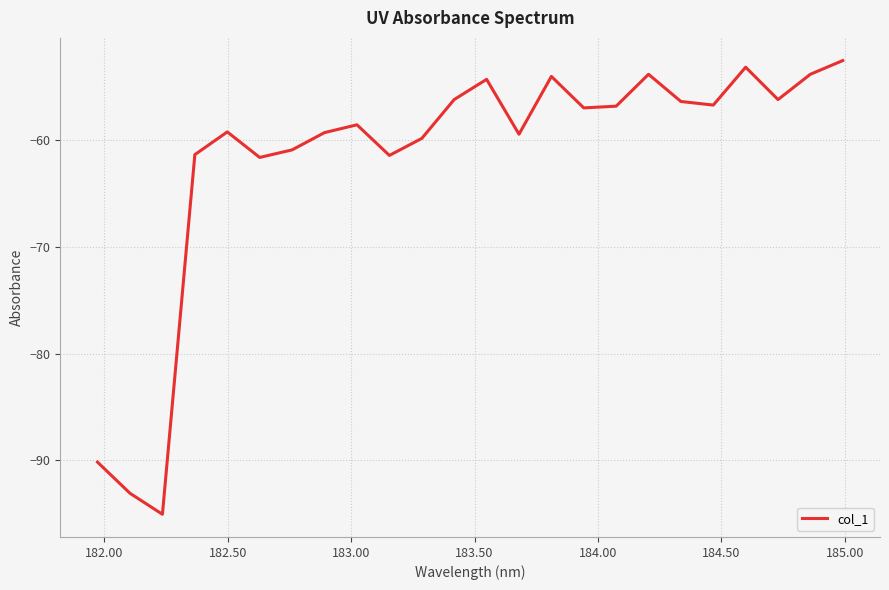

What is the maximum value shown in the chart?

-52.5